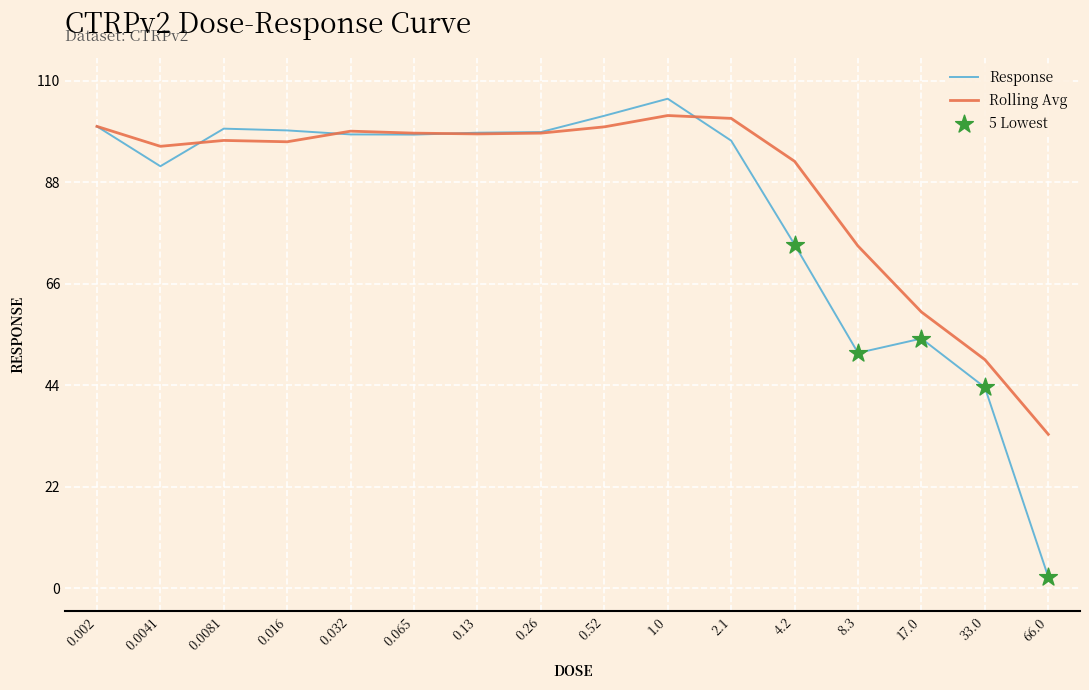

What is the spread (max minus min) of values at 8.3?

23.2